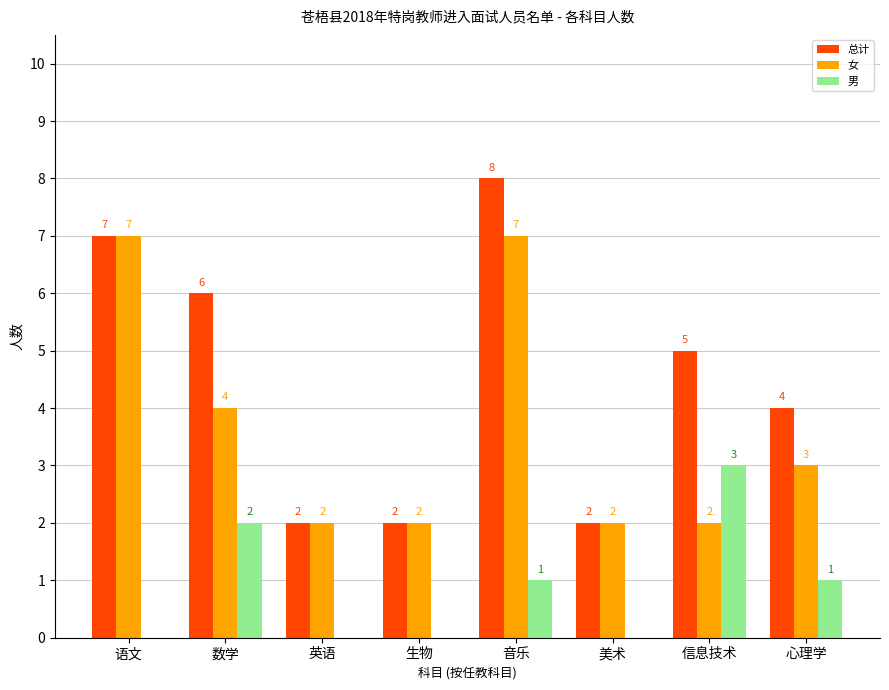

What is the total value across all series at 英语?

4